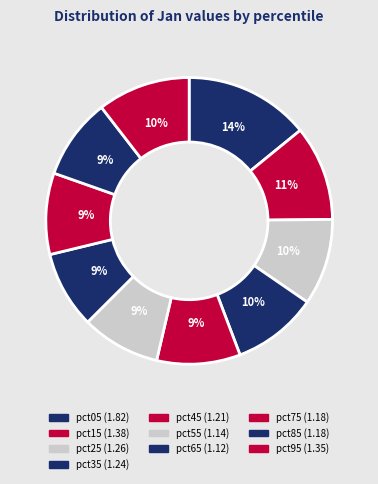

How many slices are in this pie chart?

10